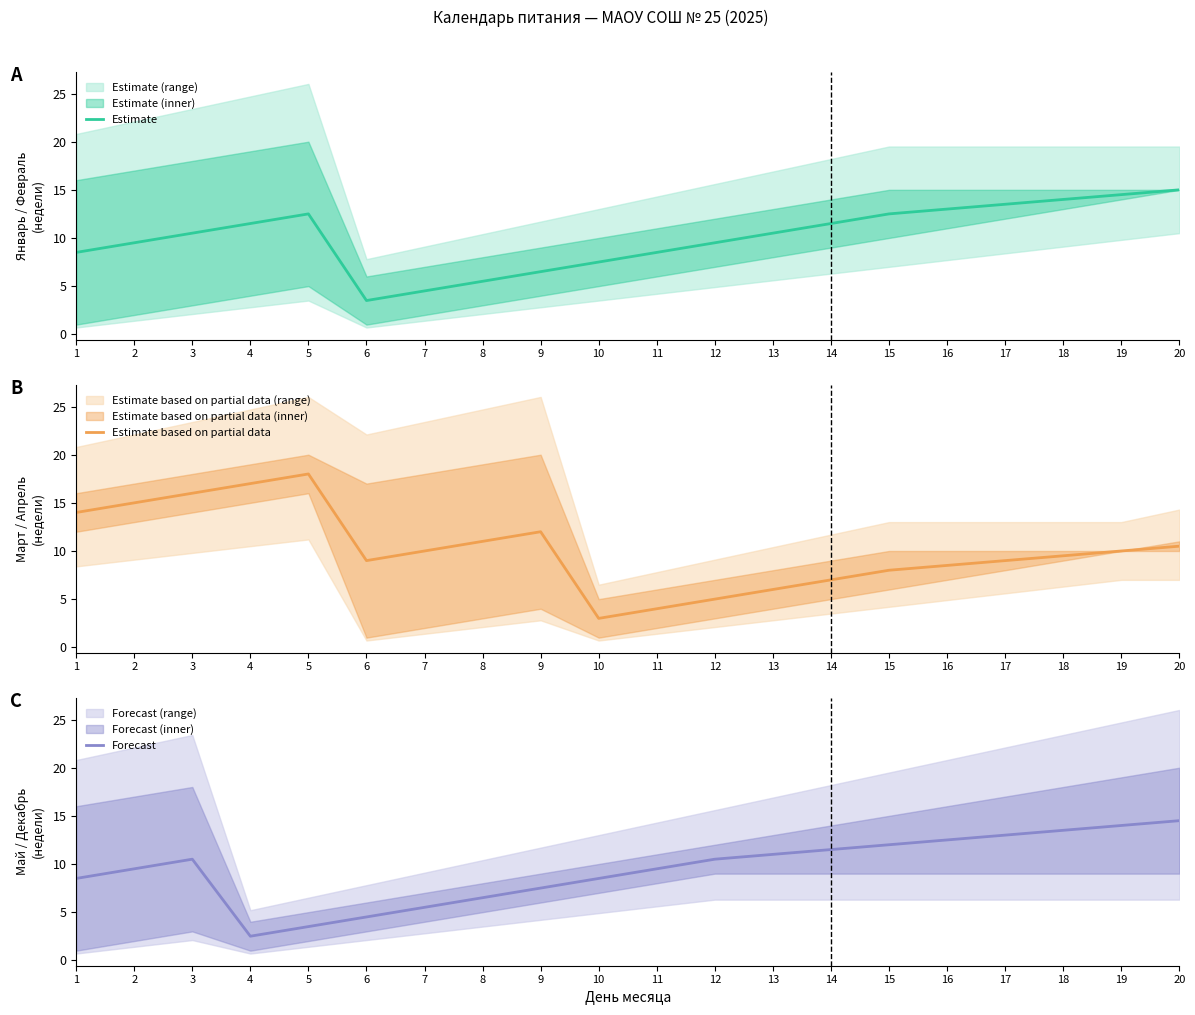

Which category has the highest value in the Estimate based on partial data series?

5